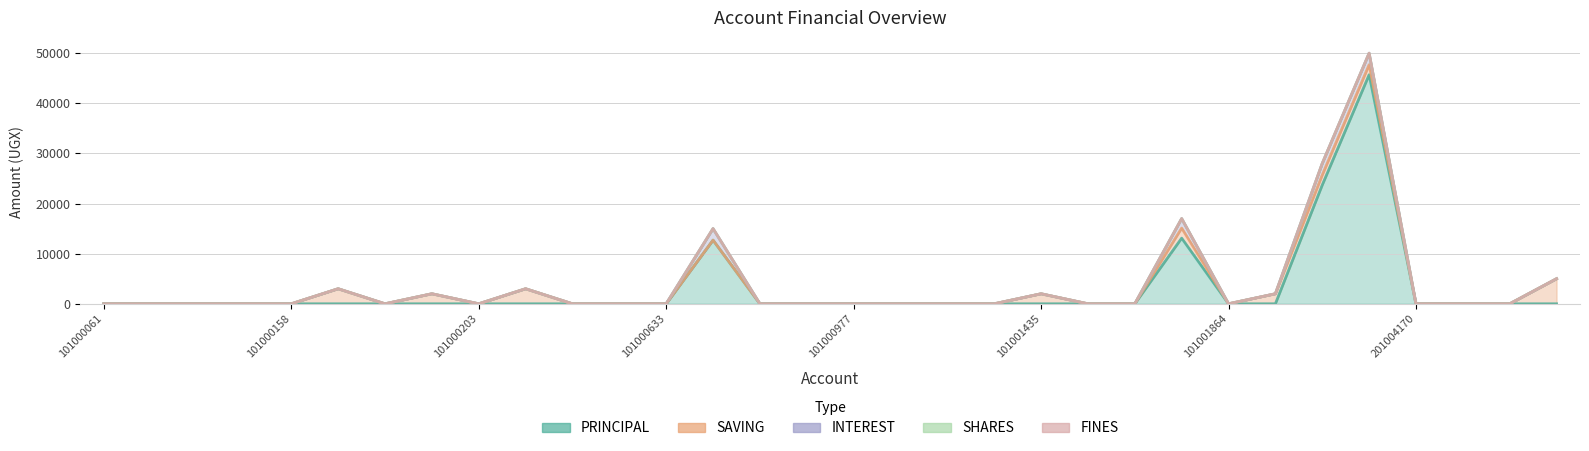

What is the total value across all series at 101001863?

17000